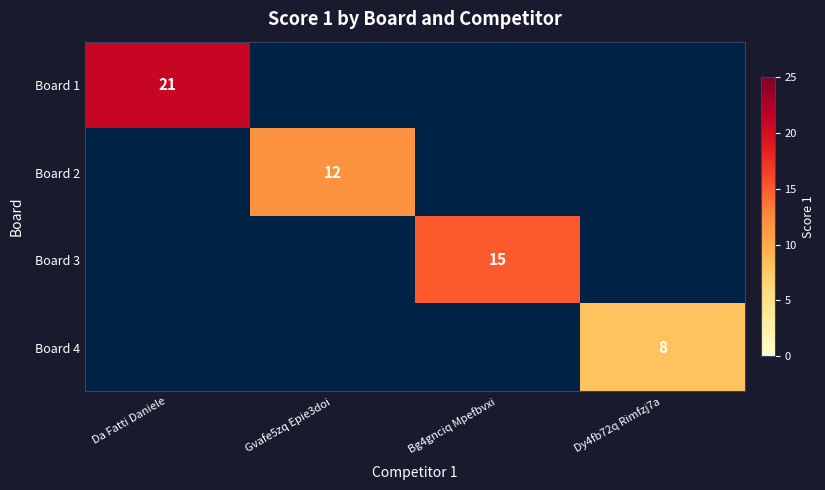

At which label does Board 1 reach its peak?

Da Fatti Daniele